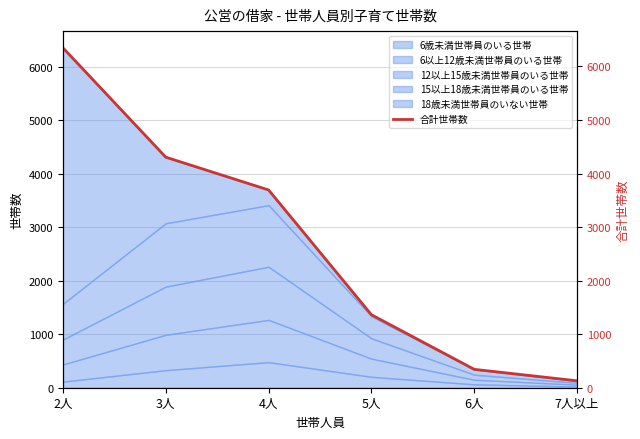

Reading right to left, extract all data points from this chart.

7人以上=129	6人=343	5人=1363	4人=3693	3人=4305	2人=6348